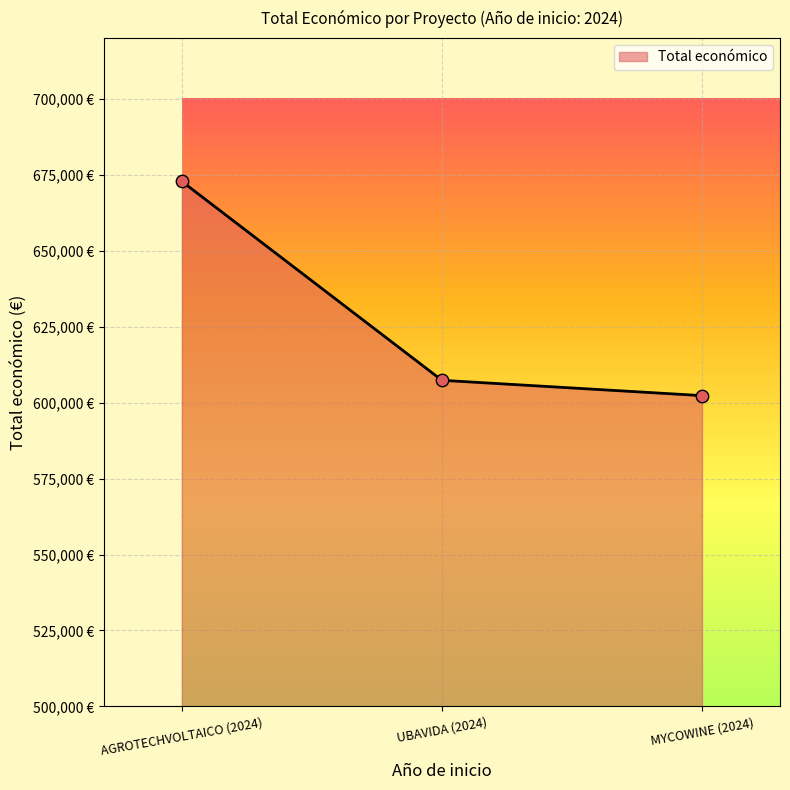

Which has a higher value, AGROTECHVOLTAICO (2024) or UBAVIDA (2024)?

AGROTECHVOLTAICO (2024)